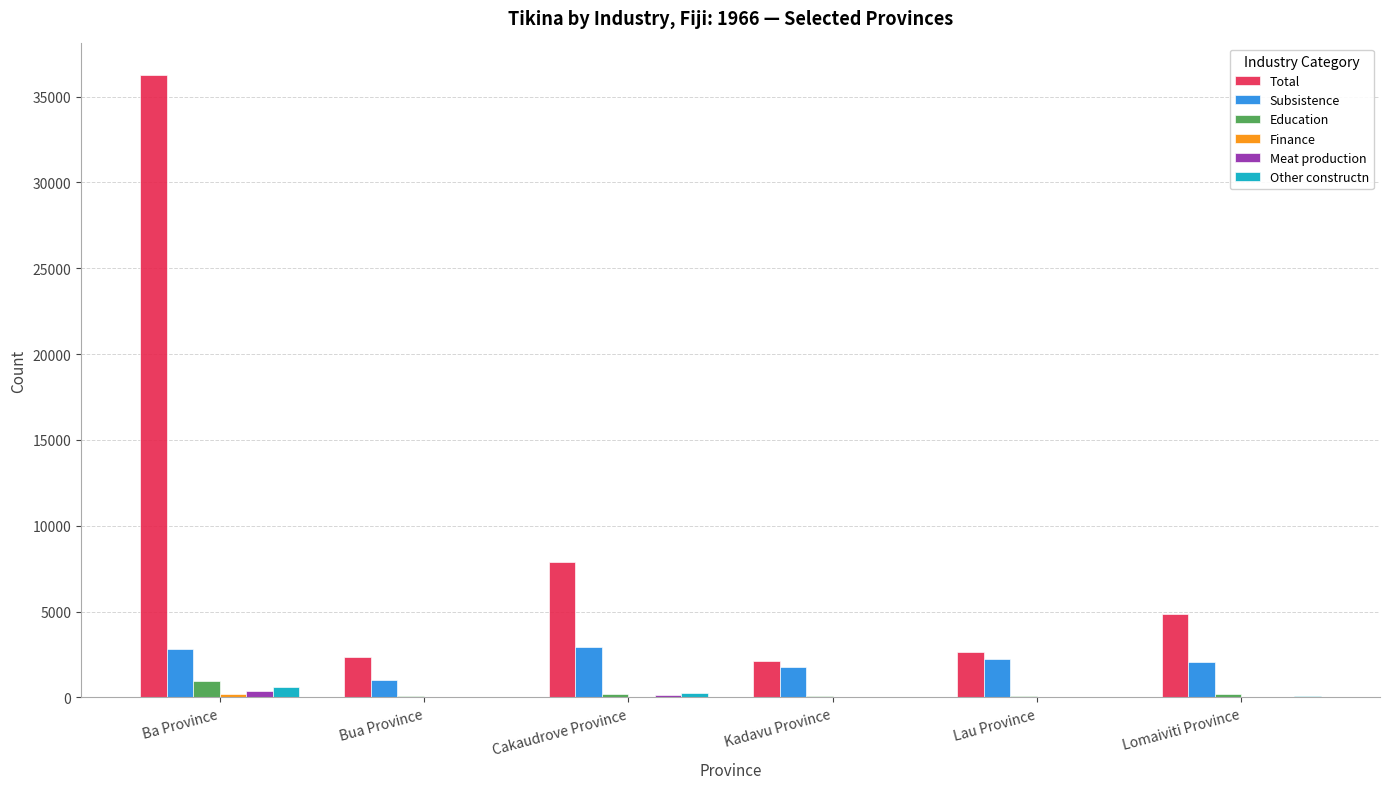

What is the greatest value displayed?

36281